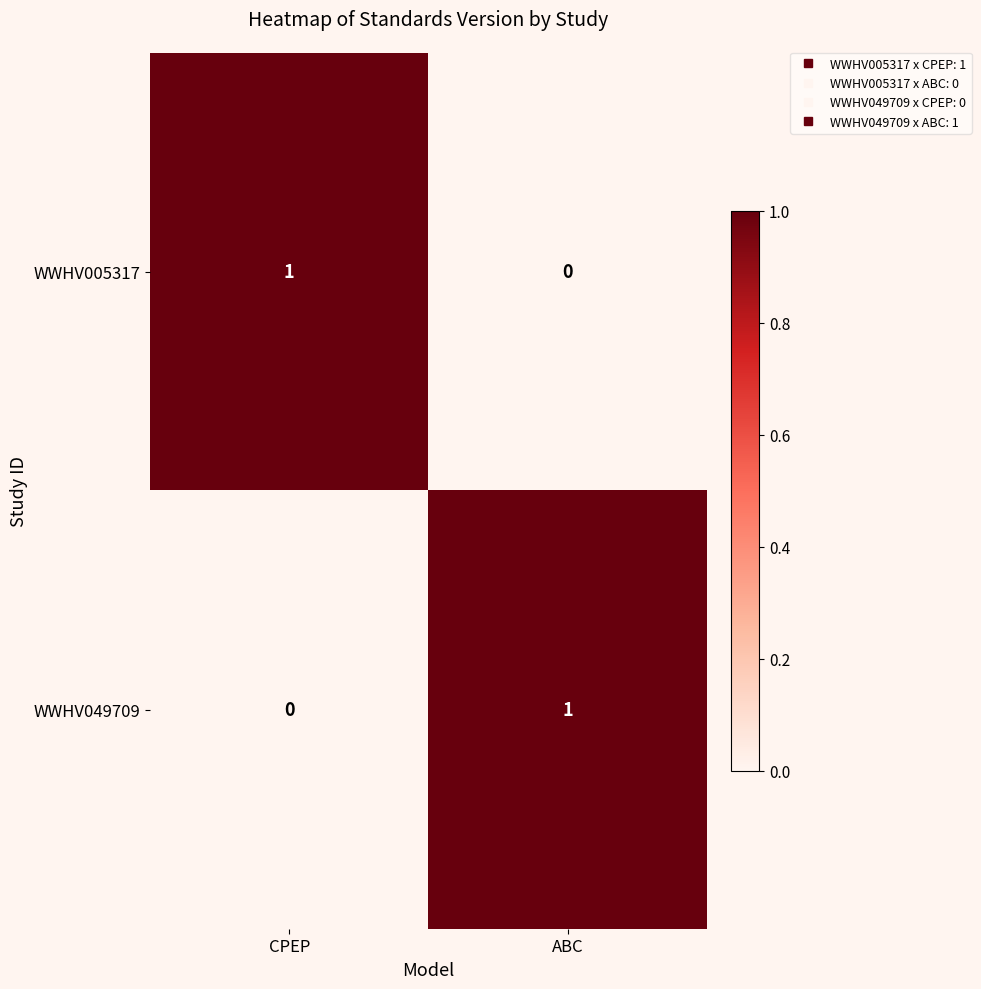

At which label is WWHV005317 closest to 0?

ABC